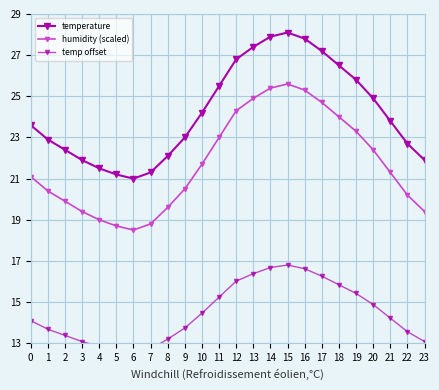

Is the value of temperature at 3 greater than the value of humidity (scaled) at 1?

Yes